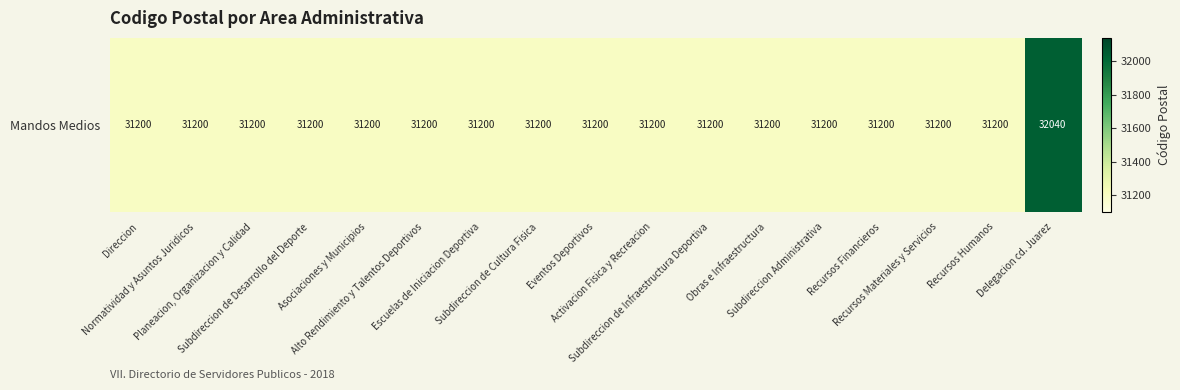

Count the number of categories in the chart.

17